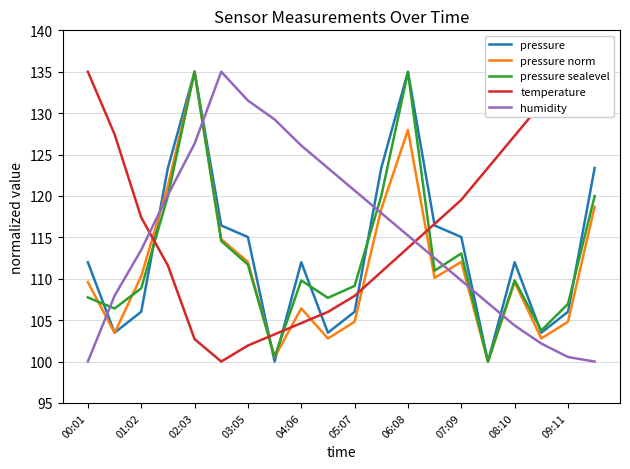

Is the value of pressure at 04:06 greater than the value of humidity at 09:11?

Yes